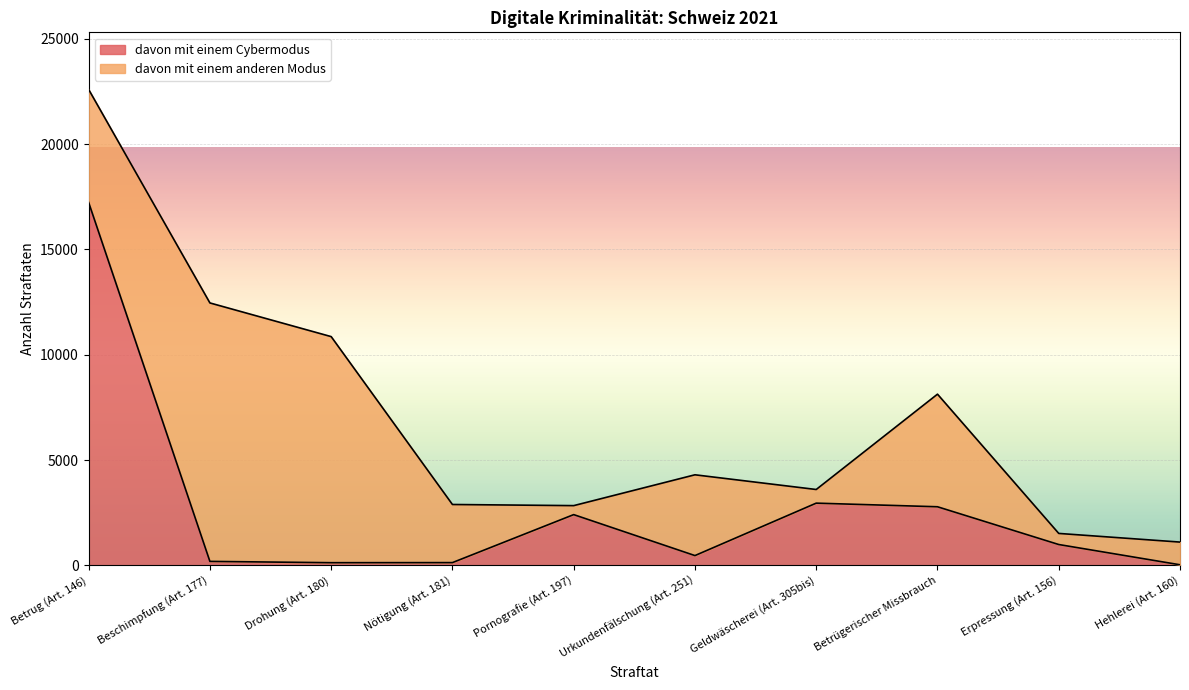

What is the difference between the maximum and minimum values?

17207